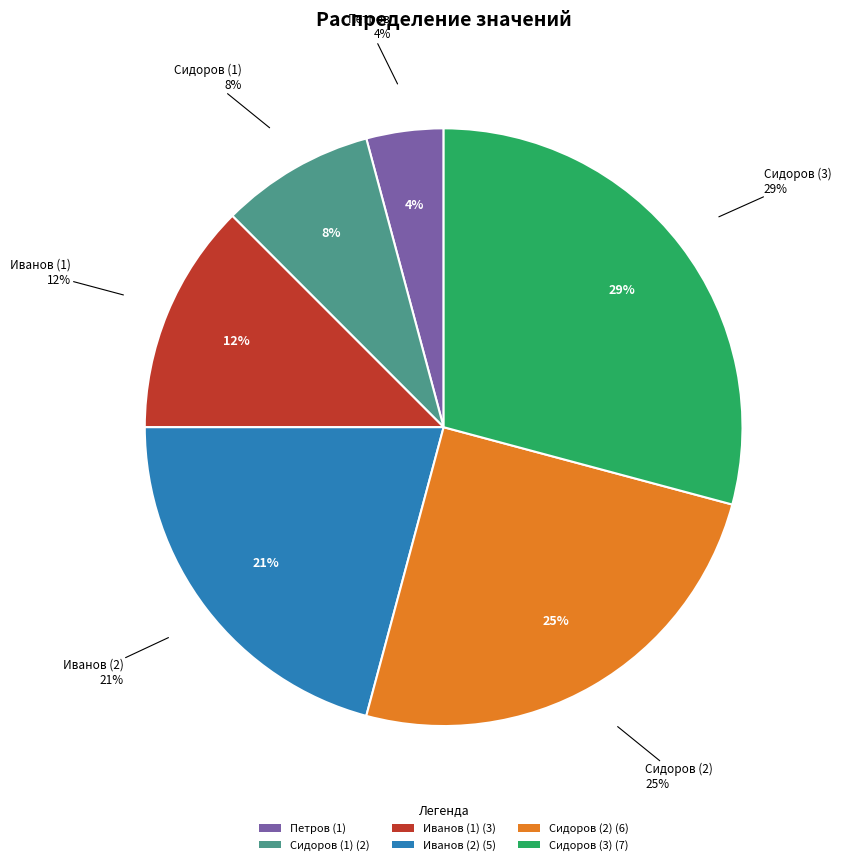

To the nearest percent, what is the combined percentage of Сидоров (1) and Сидоров (3)?

38%